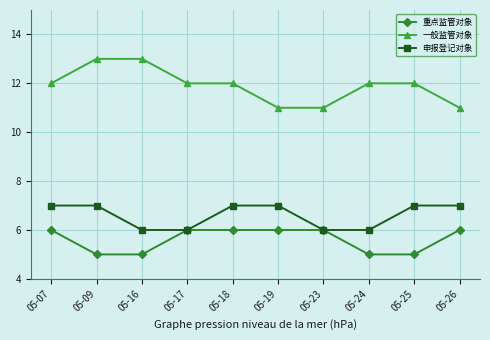

Rank the series at 05-26 from highest to lowest value.

一般监管对象, 申报登记对象, 重点监管对象